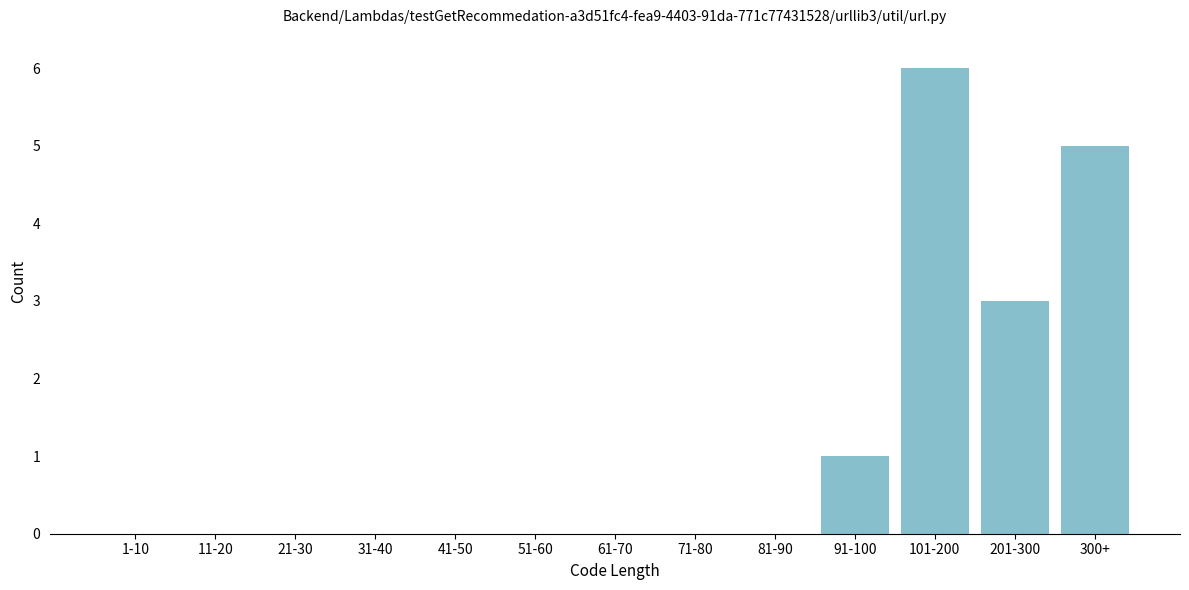

Reading left to right, extract all data points from this chart.

1-10=0	11-20=0	21-30=0	31-40=0	41-50=0	51-60=0	61-70=0	71-80=0	81-90=0	91-100=1	101-200=6	201-300=3	300+=5